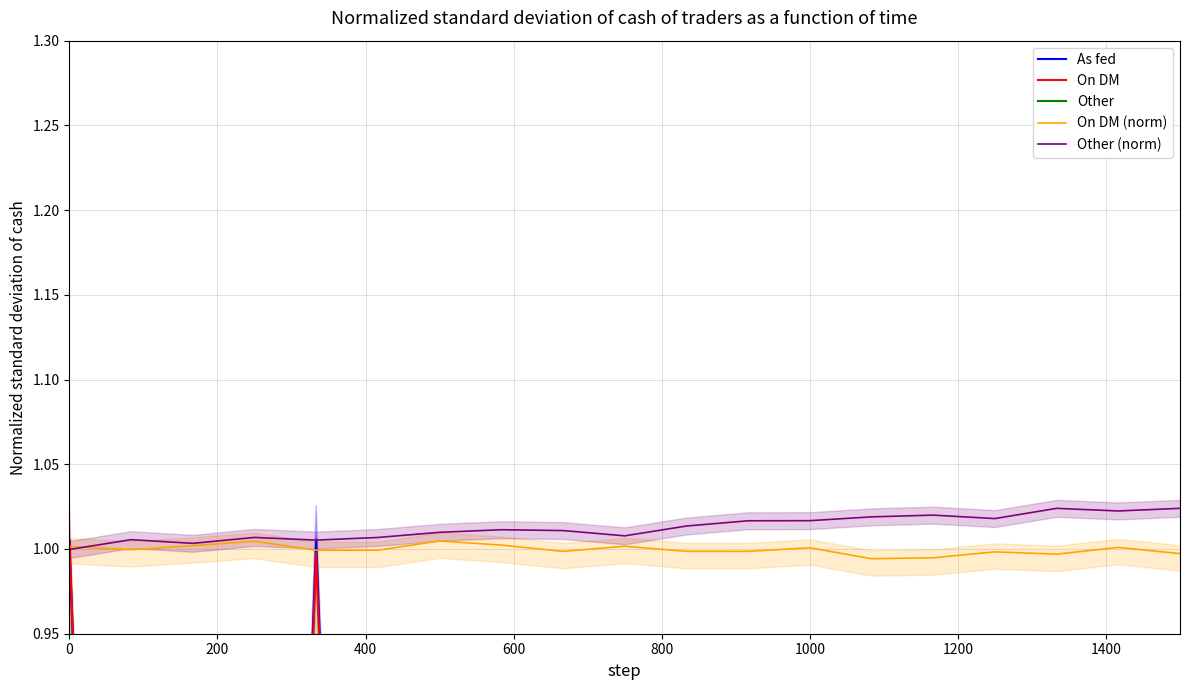

In On DM (norm), how many points are lower than both neighbors (excluding endpoints)?

6